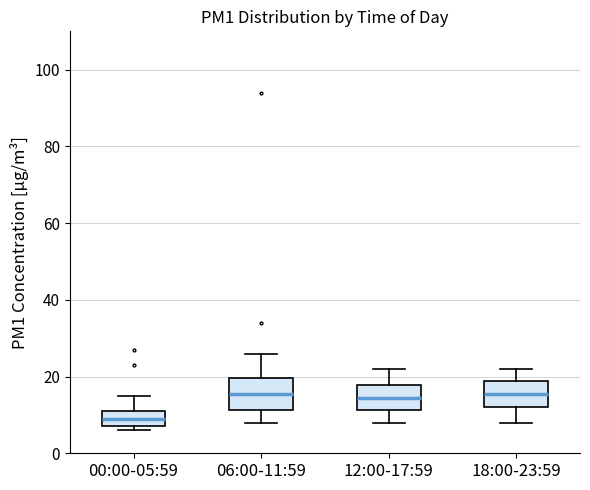

Reading left to right, transcribe this box plot: for each box, give where its median line is, the range the box spans, and where its two whiskers end, as read against the y-axis. The values are not printed on the chart, so give them approximately, as read against the axis.

00:00-05:59: median 10, box 8 to 12, whiskers 6 to 16
06:00-11:59: median 16, box 12 to 20, whiskers 8 to 26
12:00-17:59: median 14, box 12 to 18, whiskers 8 to 22
18:00-23:59: median 16, box 12 to 18, whiskers 8 to 22